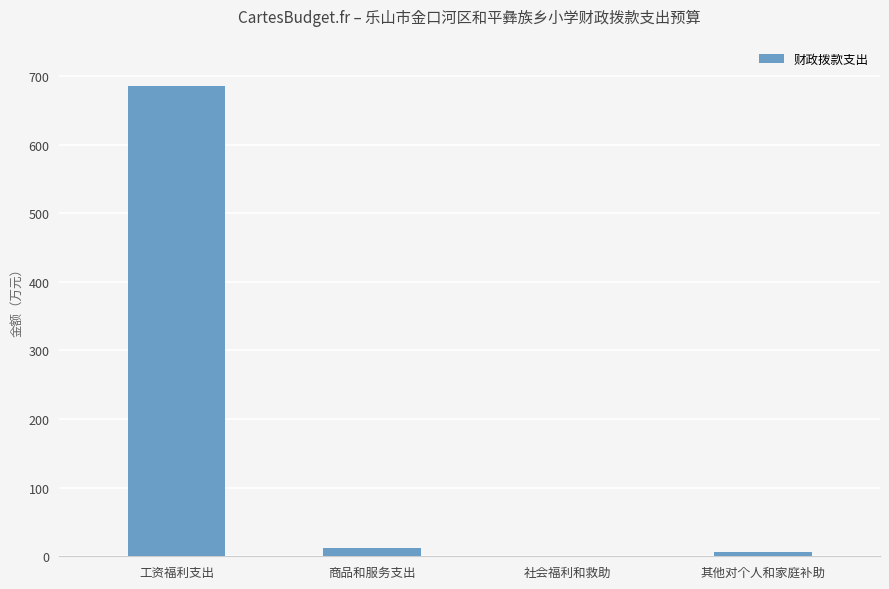

Count the number of data series in this chart.

1